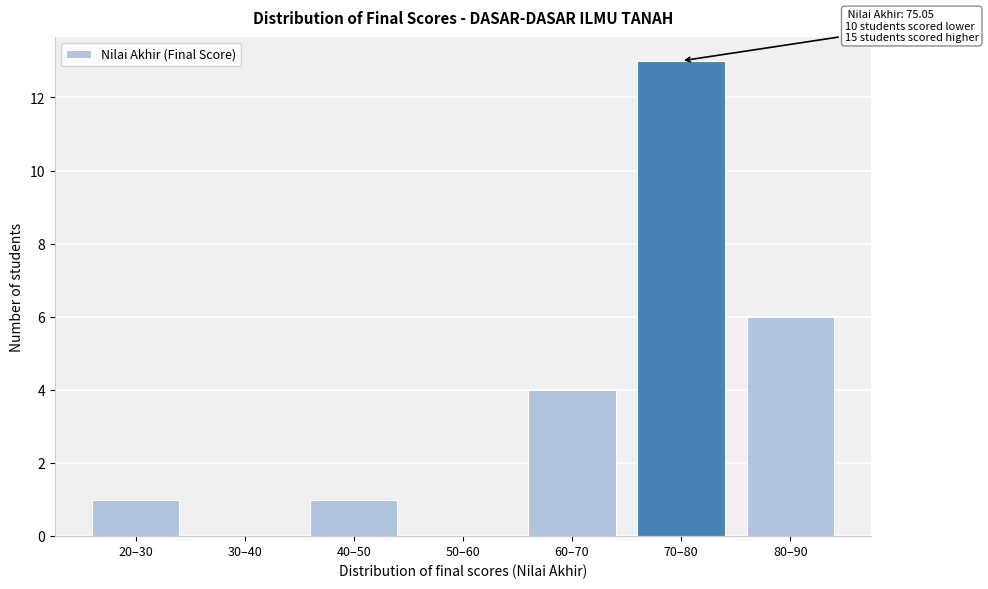

Reading right to left, transcribe all the data shown in this chart.

80–90=6	70–80=13	60–70=4	50–60=0	40–50=1	30–40=0	20–30=1